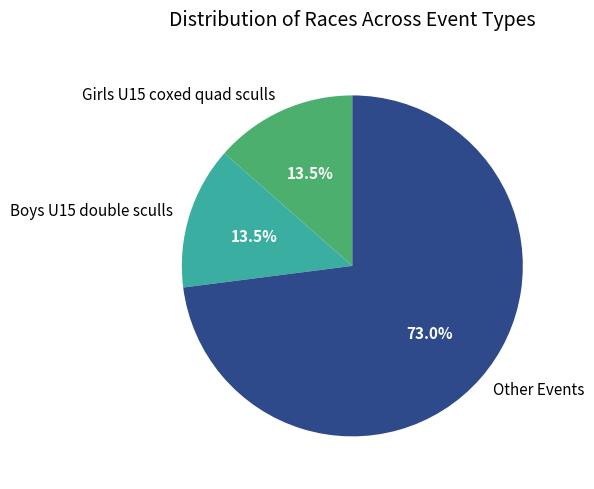

To the nearest percent, what is the average slice percentage?

33%